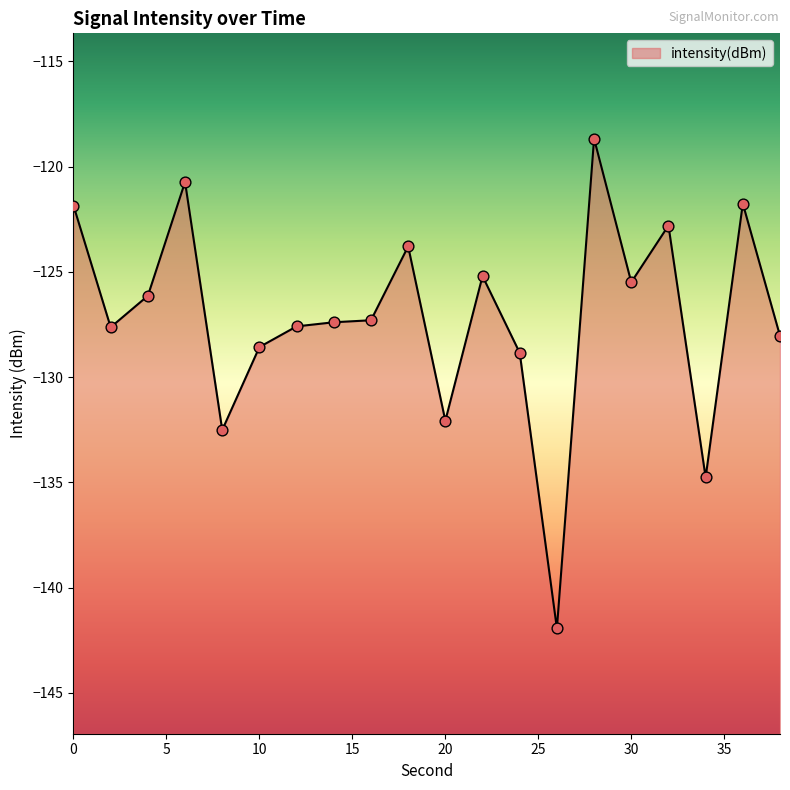

What is the change in value from 0 to 18?

-1.9